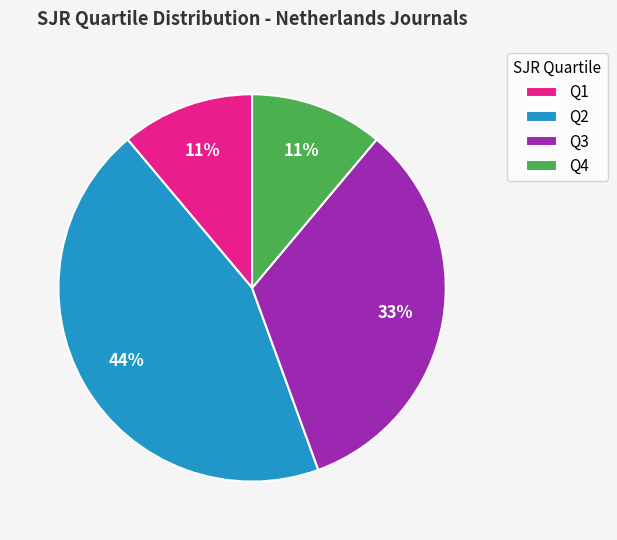

Is there any slice that represents more than half of the pie?

No